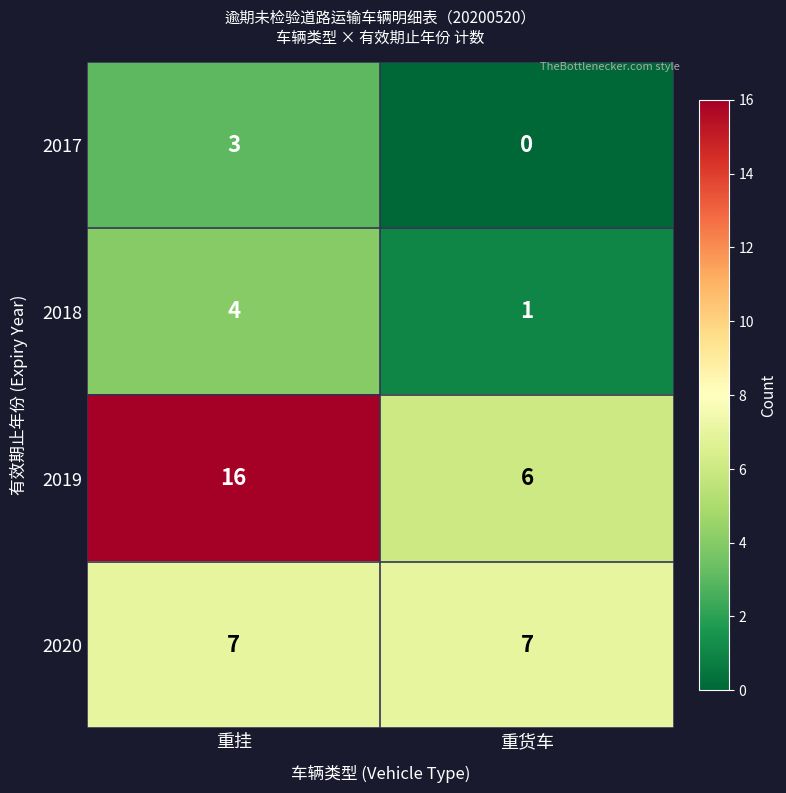

How many data points does each series have?

2